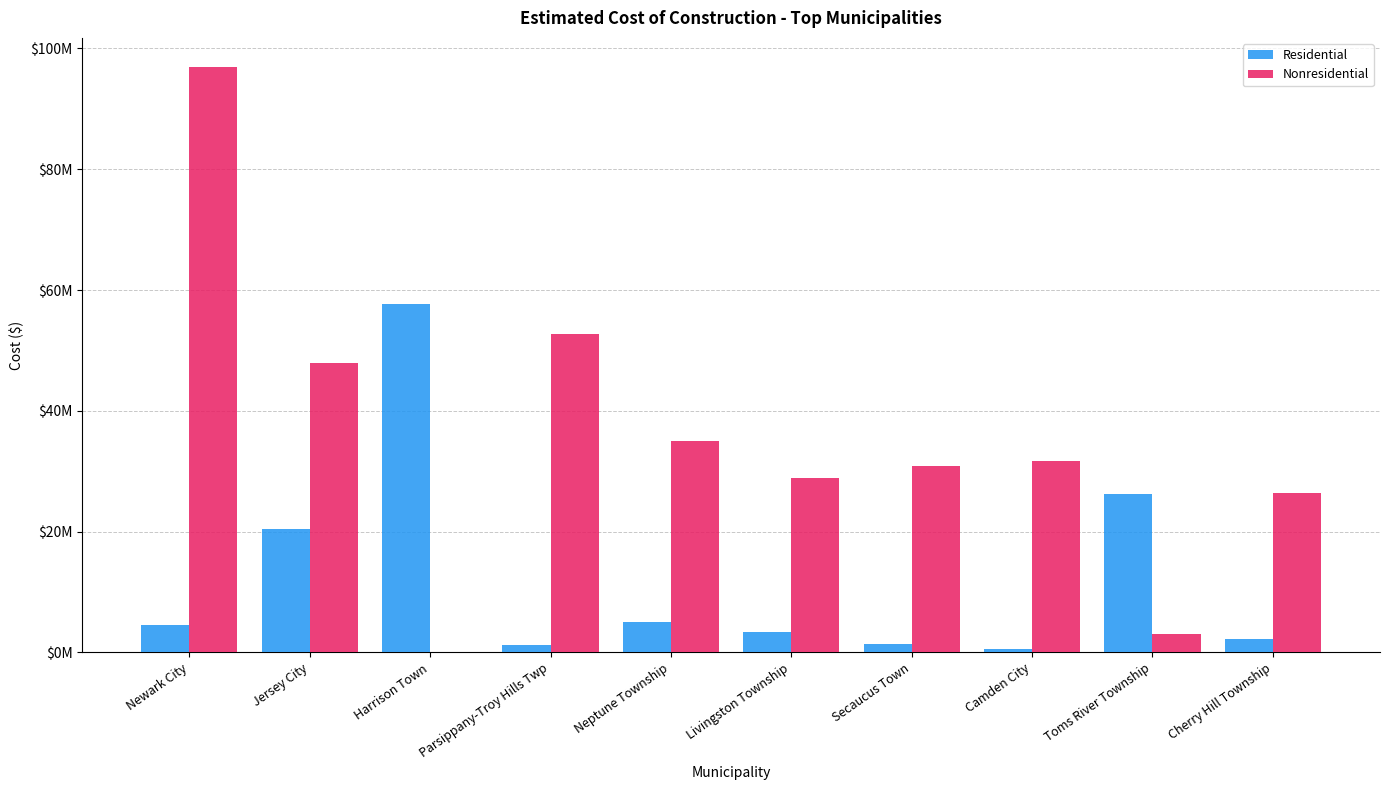

Rank the series by their maximum value, from highest to lowest.

Nonresidential, Residential